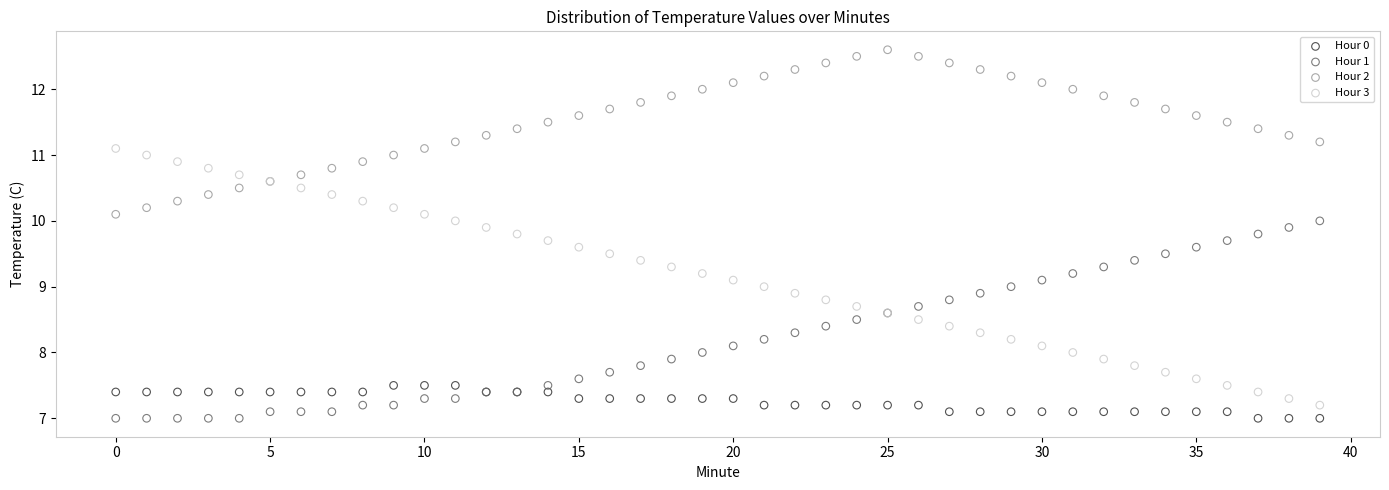

Which series reaches the maximum Y coordinate?

Hour 2